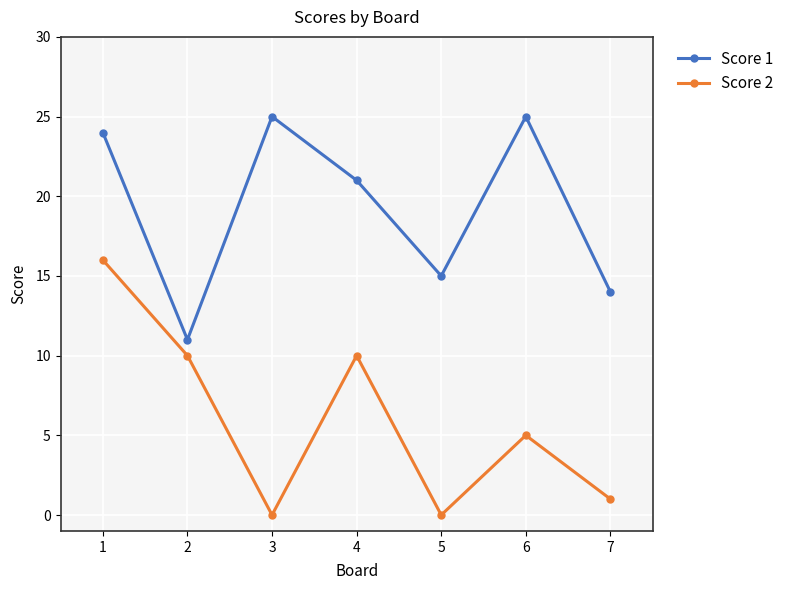

At 2, list the series in order from largest to smallest.

Score 1, Score 2